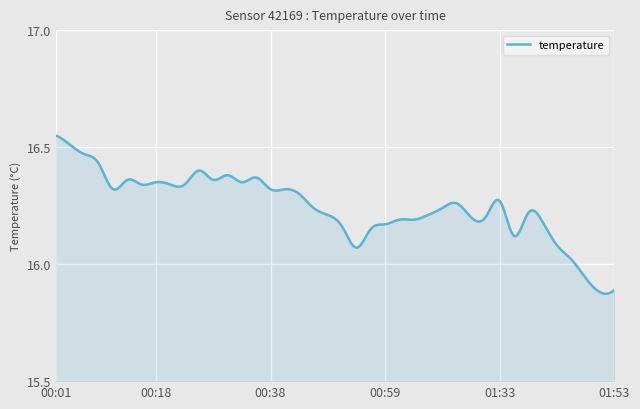

What is the difference between the maximum and minimum values?

0.7